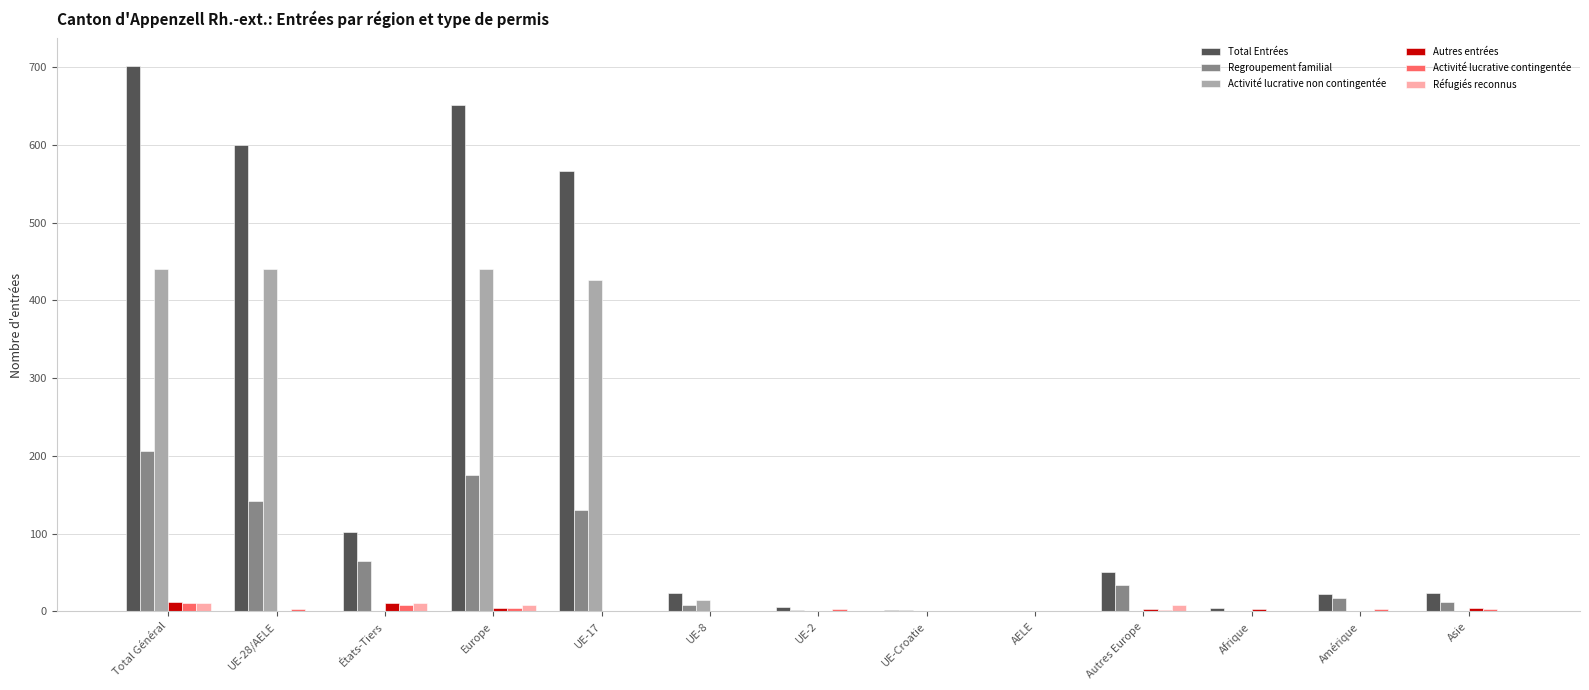

How many distinct data groups are displayed?

6